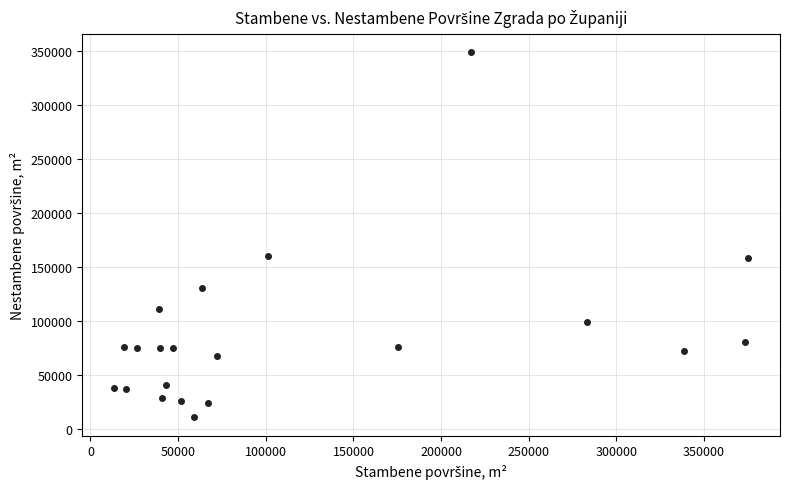

What is the range of Y values (max minus min)?

338625